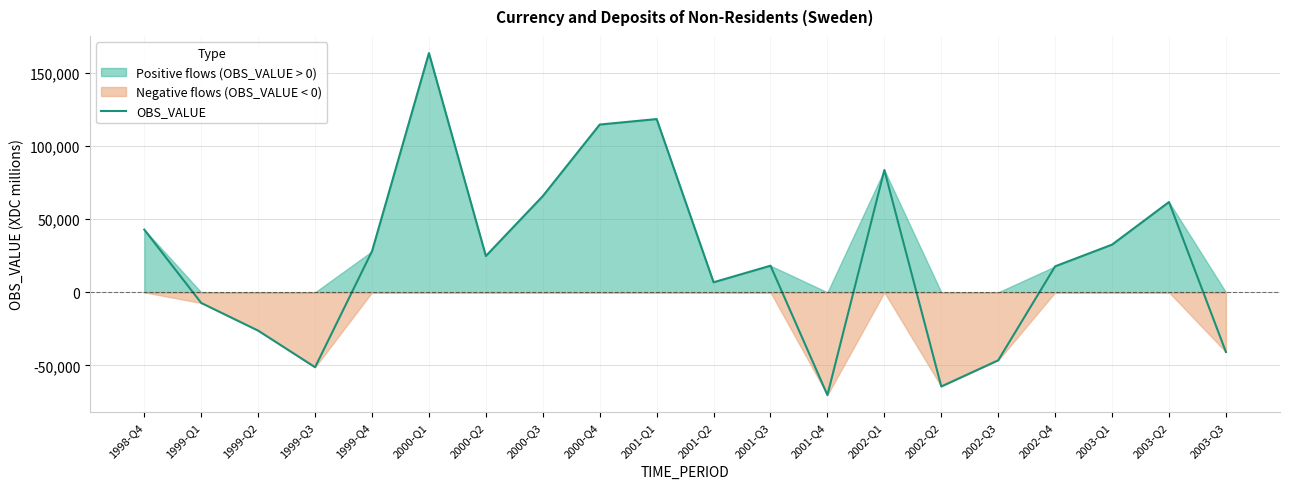

What position from the left is 2001-Q2?

11